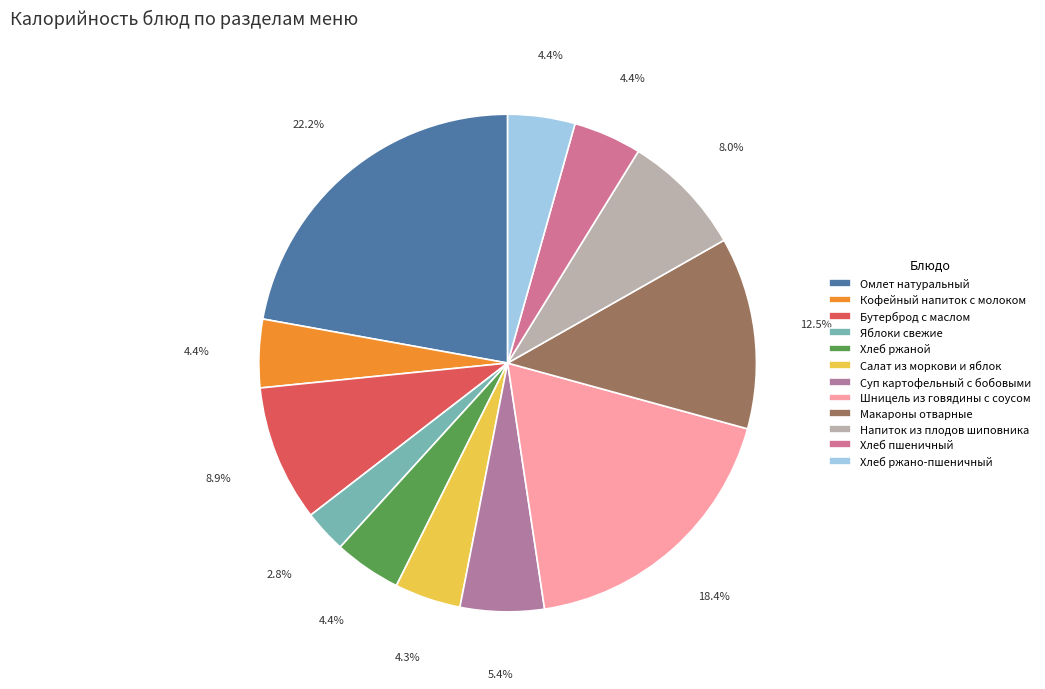

Which slice is the largest?

Омлет натуральный